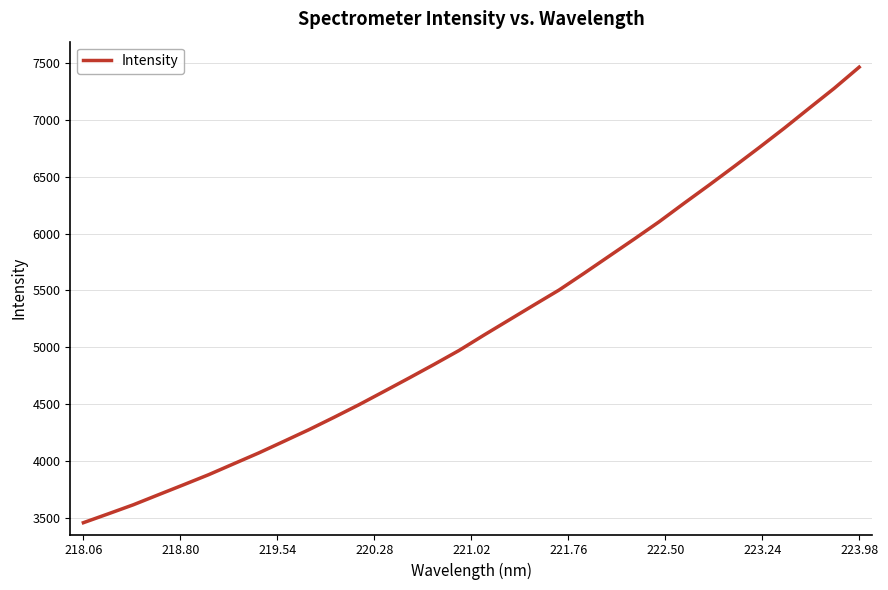

What is the difference between the second highest and minimum values?

3818.6